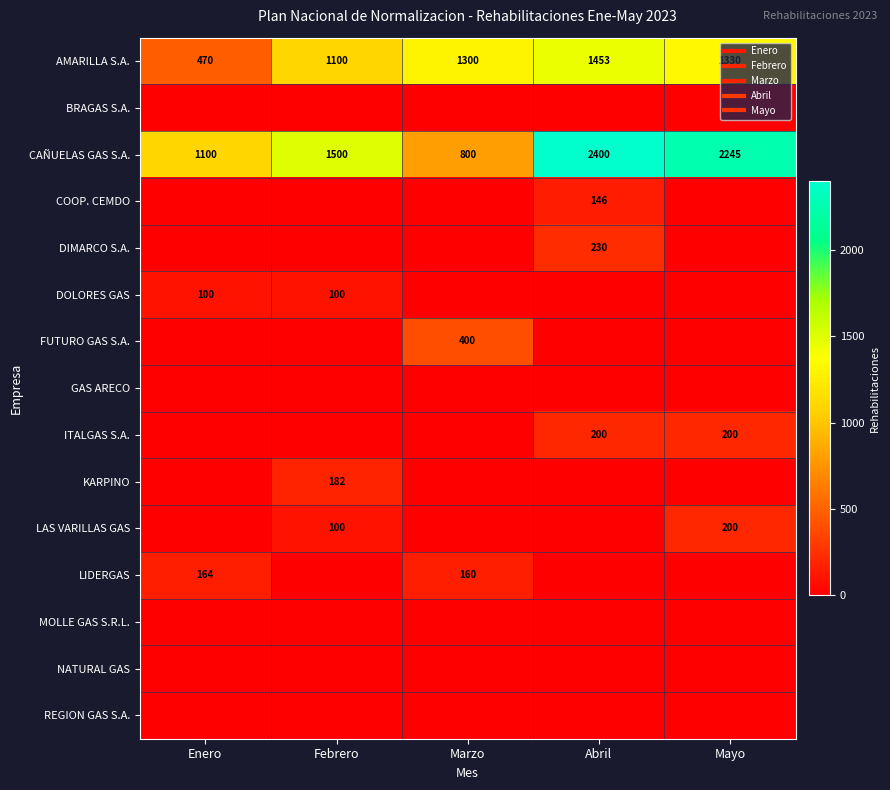

What is the sum of all DIMARCO S.A. values?

230